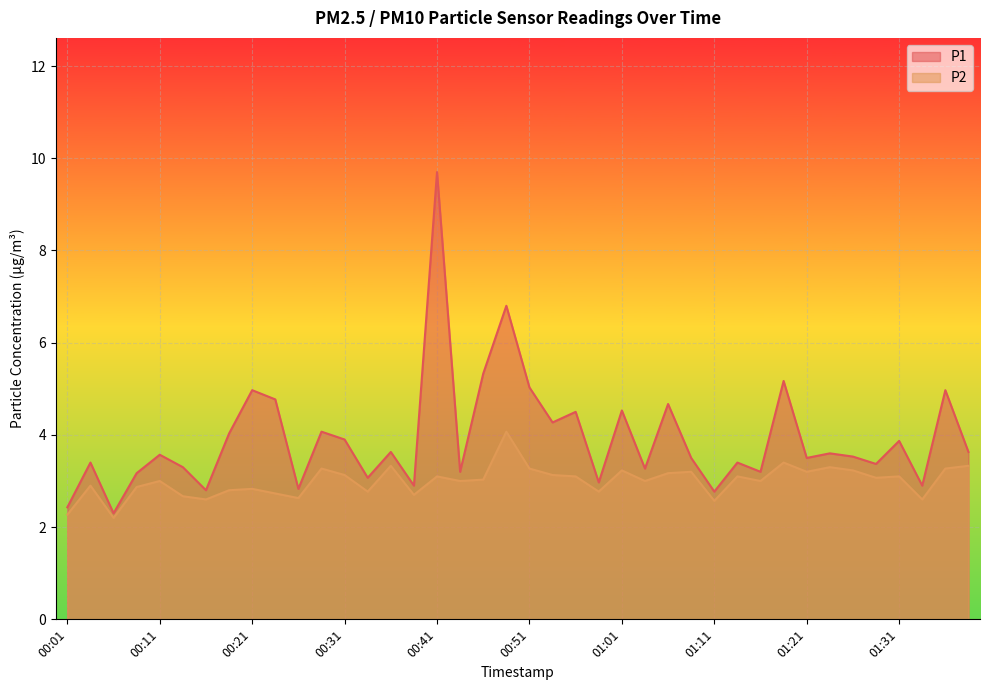

True or false: P2 and P1 intersect in this chart.

False